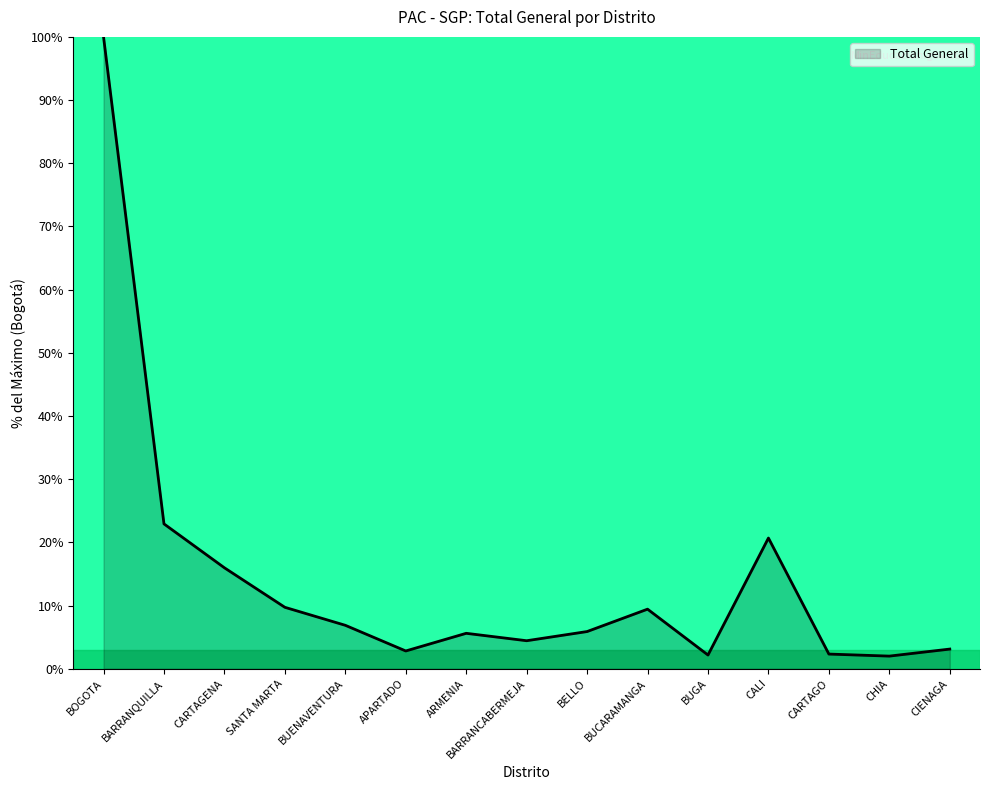

The value at BOGOTA is 143.9. True or false?

False